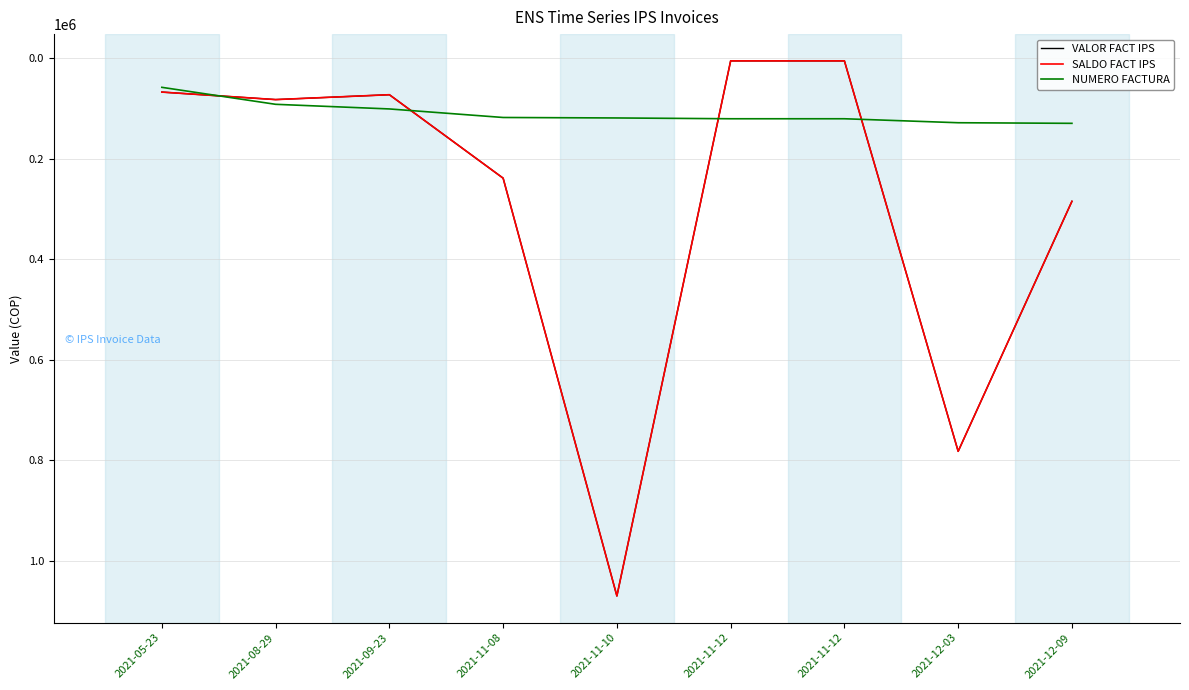

What is the difference between the maximum and minimum values in the SALDO FACT IPS series?

1065187